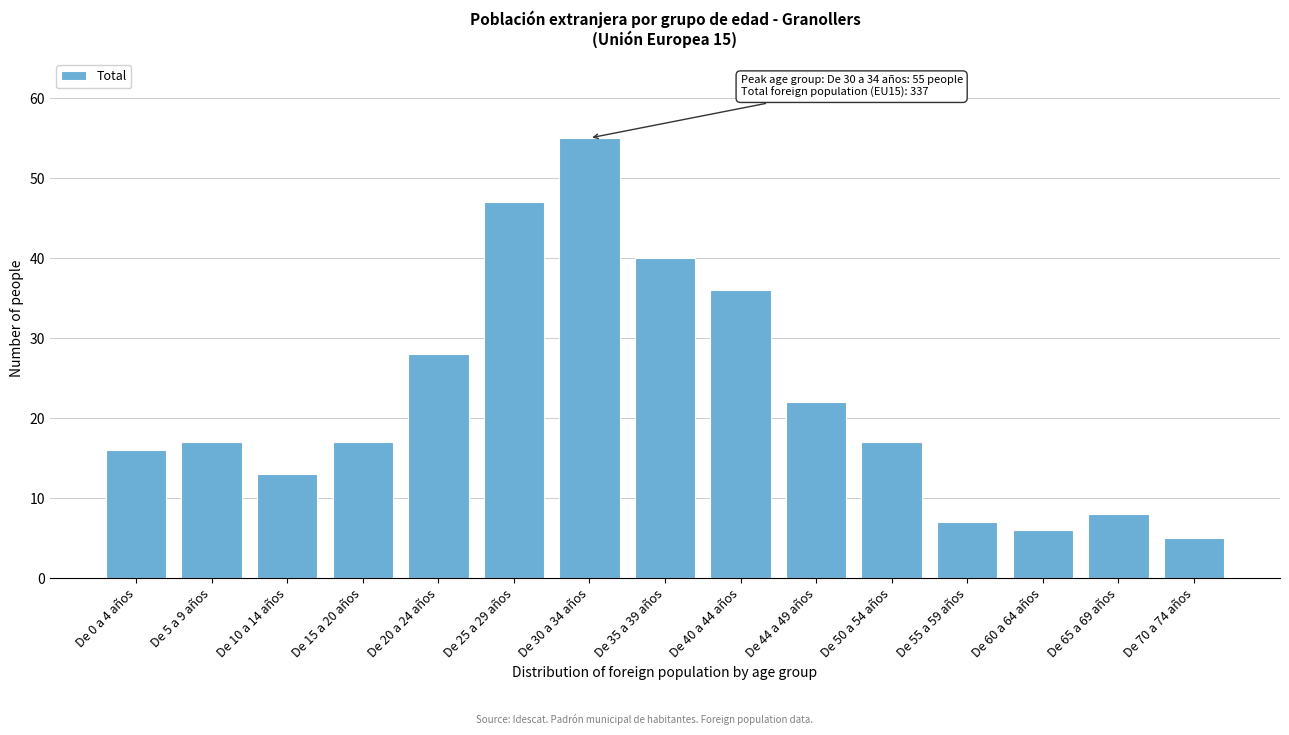

Reading right to left, extract all data points from this chart.

De 70 a 74 años=5	De 65 a 69 años=8	De 60 a 64 años=6	De 55 a 59 años=7	De 50 a 54 años=17	De 44 a 49 años=22	De 40 a 44 años=36	De 35 a 39 años=40	De 30 a 34 años=55	De 25 a 29 años=47	De 20 a 24 años=28	De 15 a 20 años=17	De 10 a 14 años=13	De 5 a 9 años=17	De 0 a 4 años=16